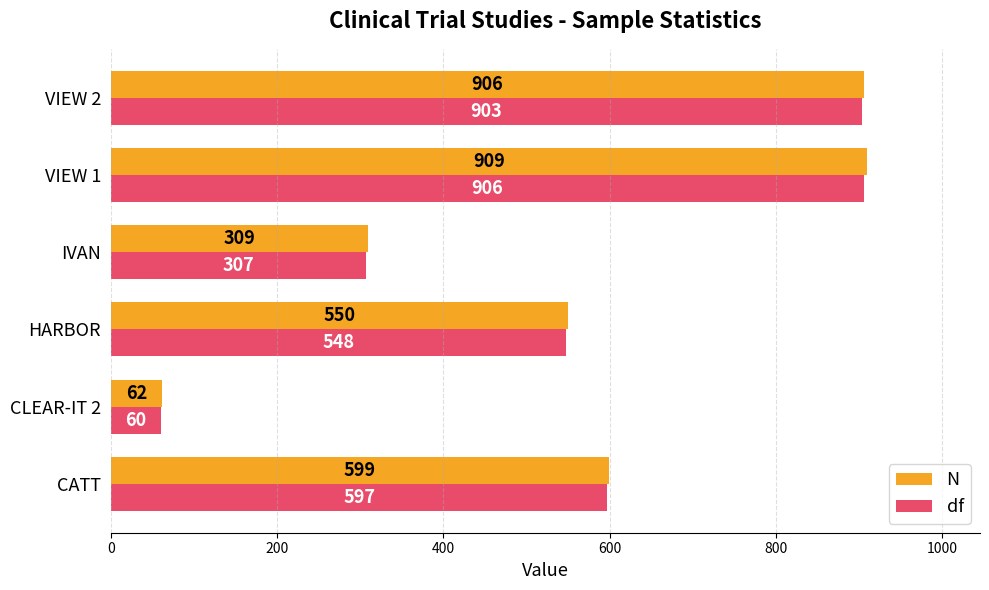

Rank the series at CATT from highest to lowest value.

N, df